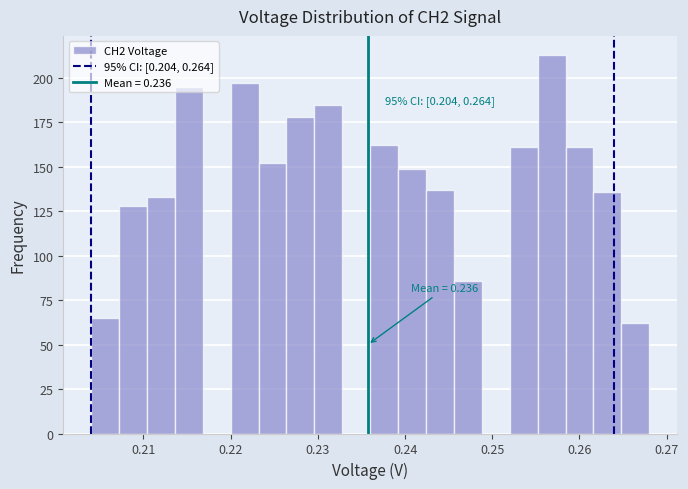

Around what value on the x-axis is the tallest bar? Give the approximate position of its centre, as read against the axis.

0.257